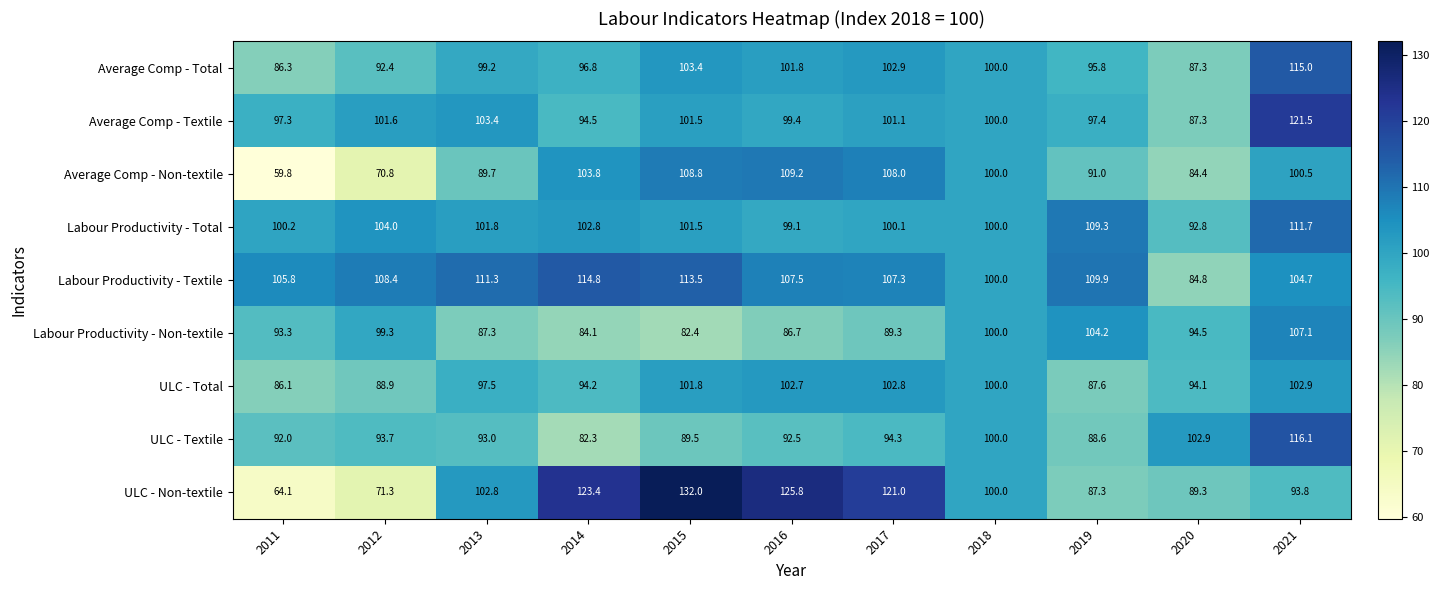

Rank the series by their maximum value, from lowest to highest.

ULC - Total, Labour Productivity - Non-textile, Average Comp - Non-textile, Labour Productivity - Total, Labour Productivity - Textile, Average Comp - Total, ULC - Textile, Average Comp - Textile, ULC - Non-textile